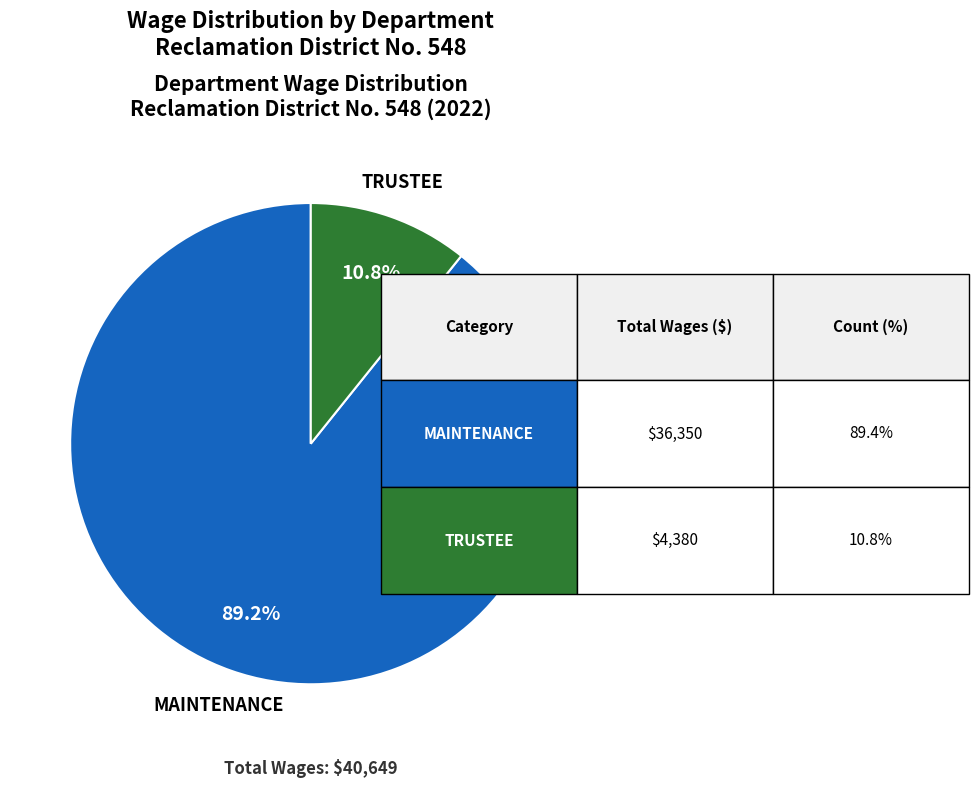

Is there a majority slice in this chart?

Yes